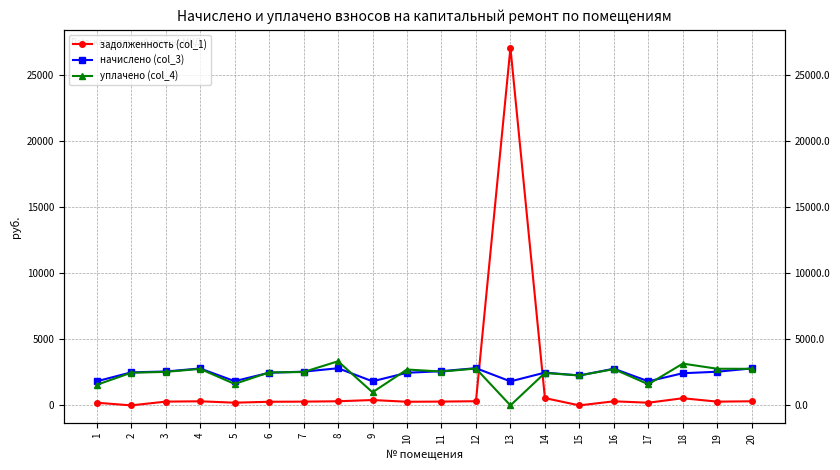

Which series has the widest spread of values?

задолженность (col_1)